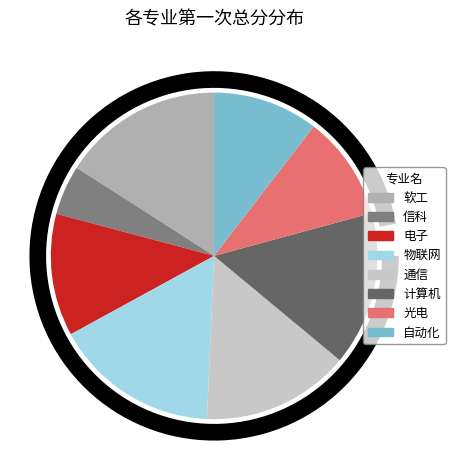

Is the sum of 自动化 and 电子 greater than half?

No